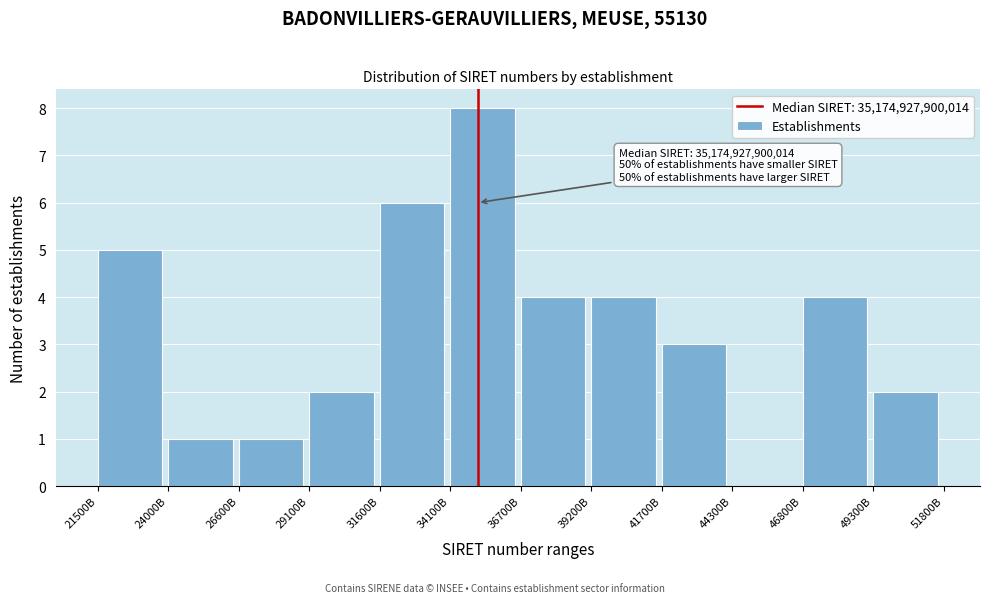

Reading left to right, extract all data points from this chart.

21500B=5	24000B=1	26600B=1	29100B=2	31600B=6	34100B=8	36700B=4	39200B=4	41700B=3	44300B=0	46800B=4	49300B=2